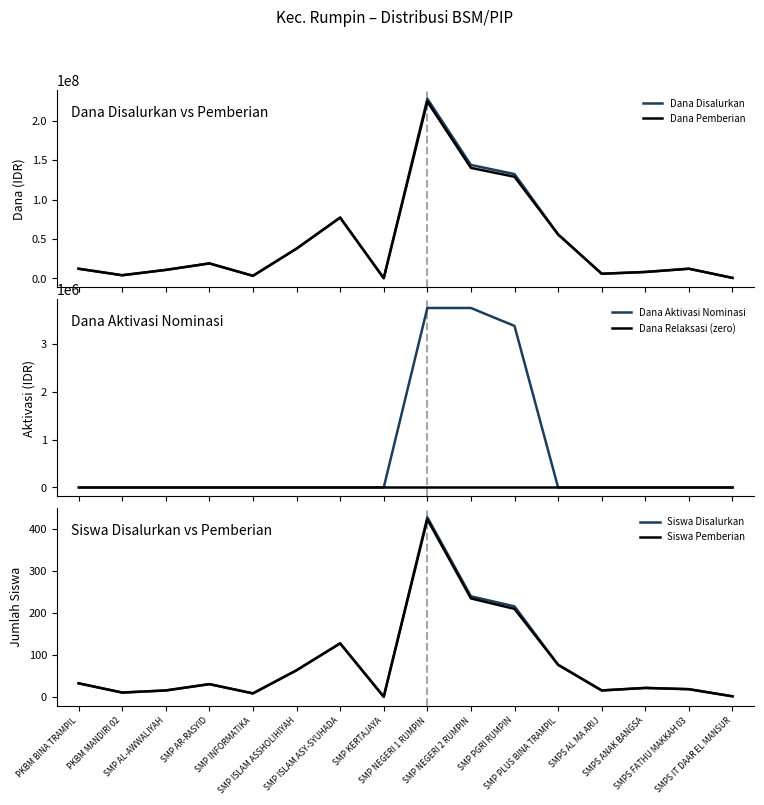

True or false: Dana Pemberian and Dana Aktivasi Nominasi cross at least once.

False